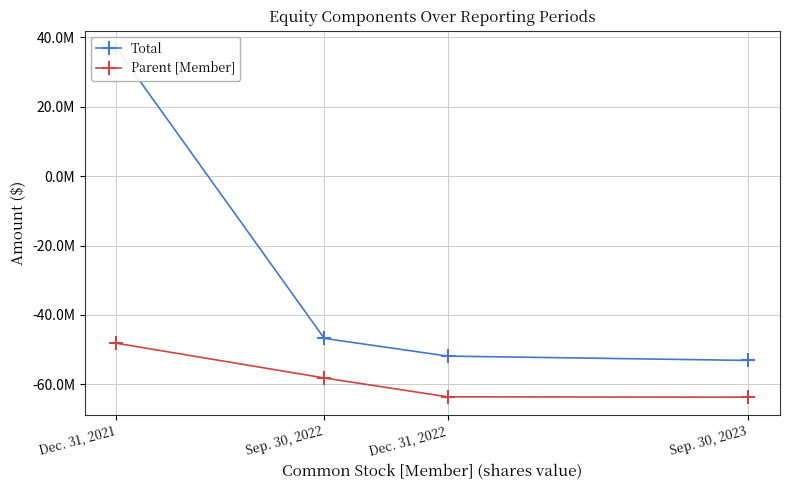

What is the total value across all series at Dec. 31, 2021?

-11330695